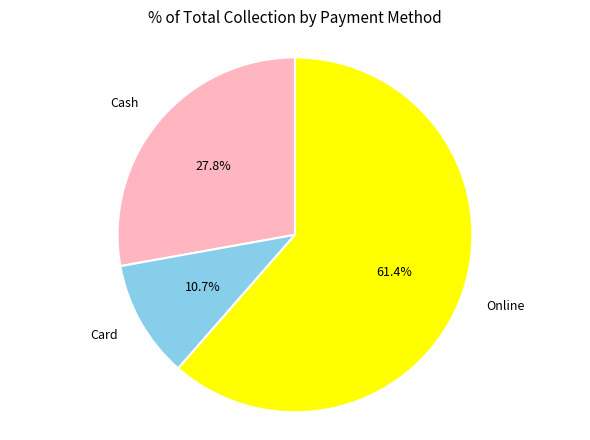

The Online slice represents 61% of the pie. True or false?

True